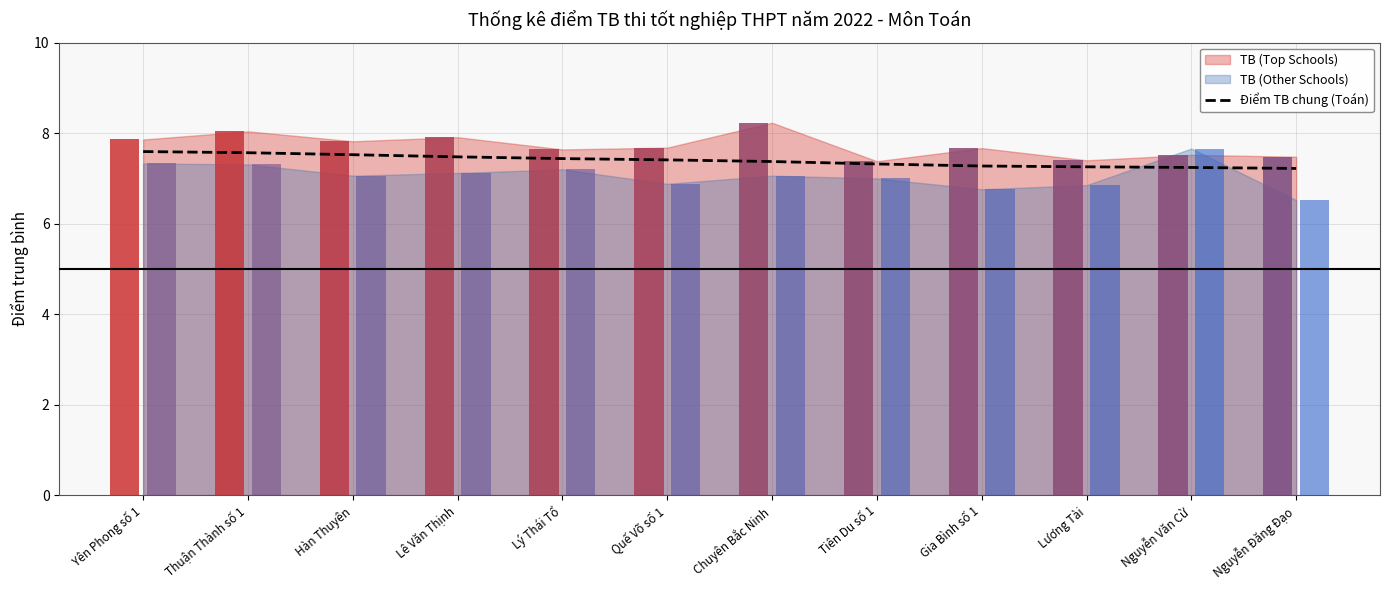

What is the lowest value of the Điểm TB chung (Toán) series?

7.2